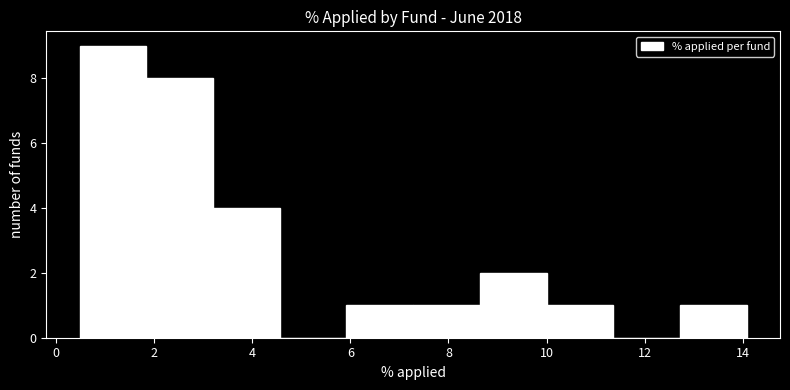

Reading left to right, list every bar in this chart as the range it spans on the x-axis followed by its height. Neither the bar edges nor the heights are printed on the chart, so give them approximately, as read against the axes.

0.4 to 1.8: 9
1.8 to 3.2: 8
3.2 to 4.6: 4
4.6 to 6.0: 0
6.0 to 7.2: 1
7.2 to 8.6: 1
8.6 to 10.0: 2
10.0 to 11.4: 1
11.4 to 12.8: 0
12.8 to 14.0: 1